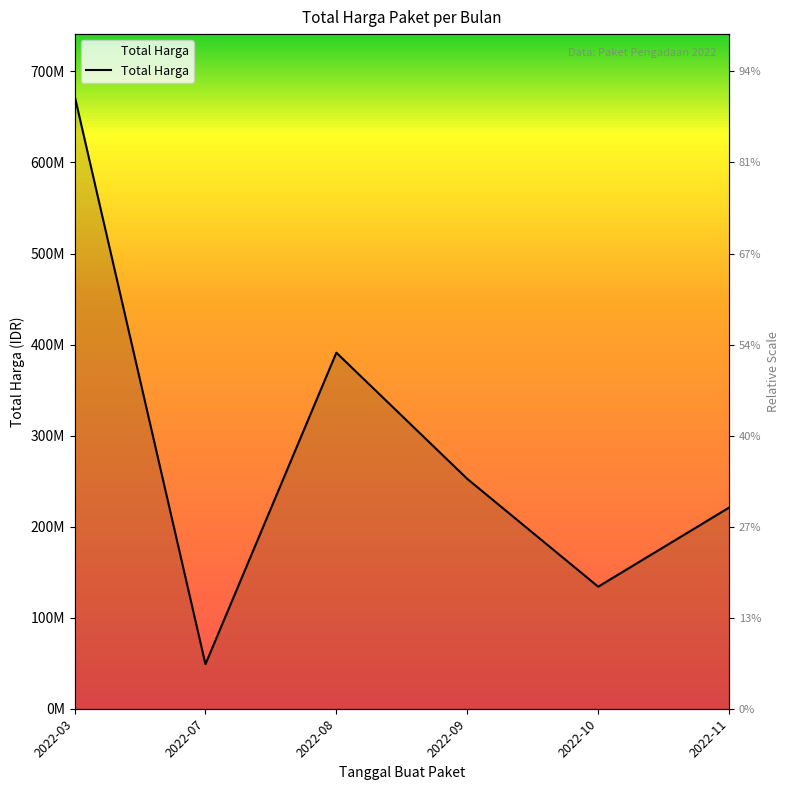

Reading left to right, list all the values displayed in this chart.

673621780	48950000	391075000	252477000	134053000	220940000